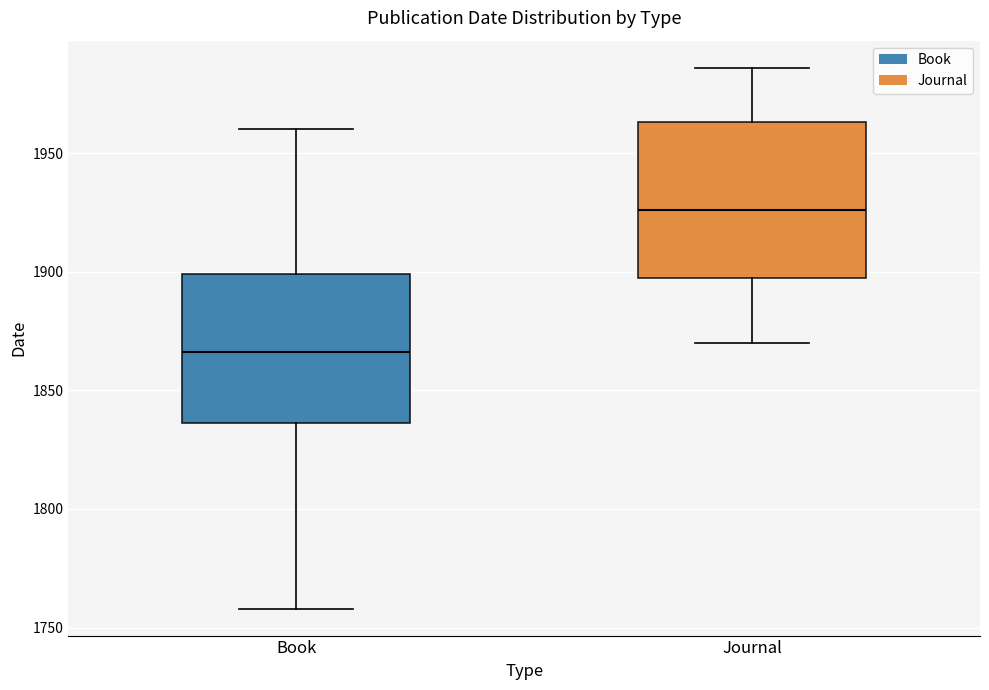

Which box's median line is the highest?

Journal